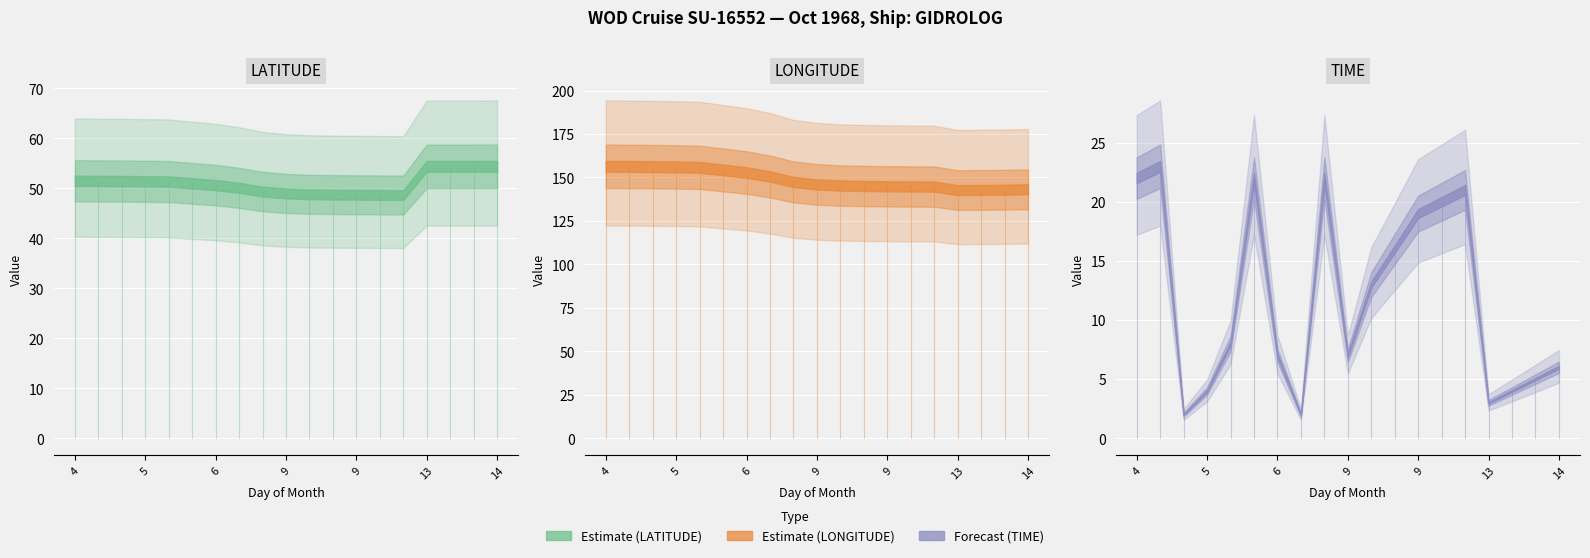

True or false: LATITUDE and TIME intersect in this chart.

False